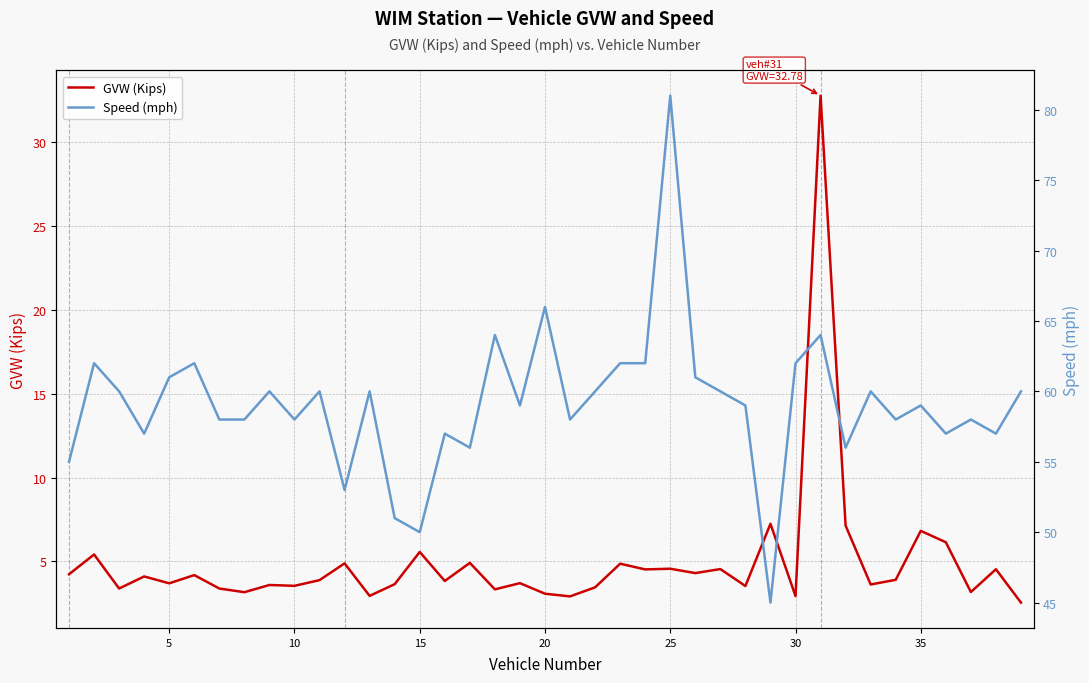

True or false: Speed (mph) and GVW (Kips) cross at least once.

False